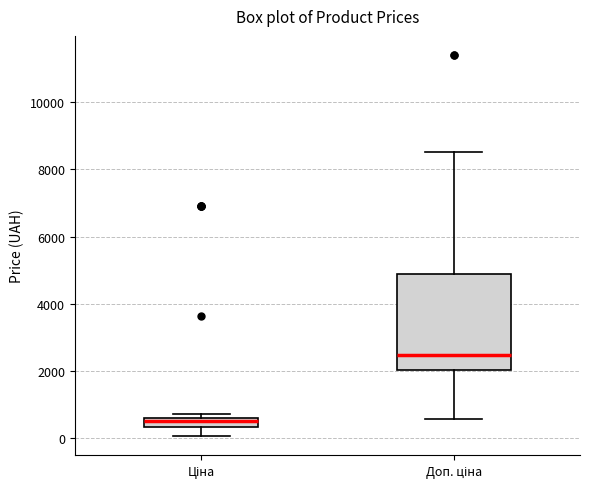

Which box is the tallest, from its lower edge to its upper edge?

Доп. ціна